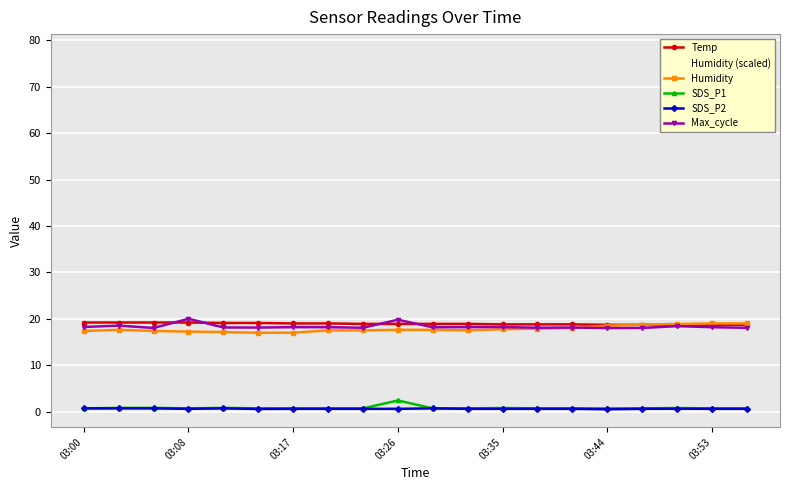

True or false: Humidity (scaled) has more than 1 points higher than both neighbors.

False